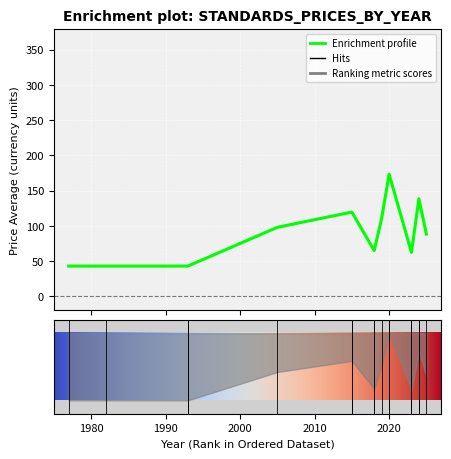

The Price (PDF) series shows 22.5 at 2. True or false?

False